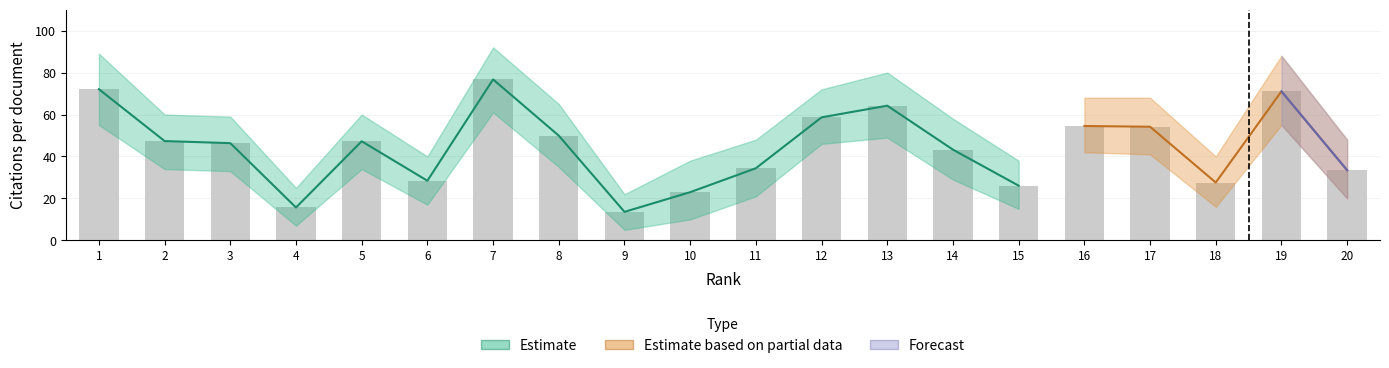

True or false: Forecast has a value of 31.0 at 1.

False